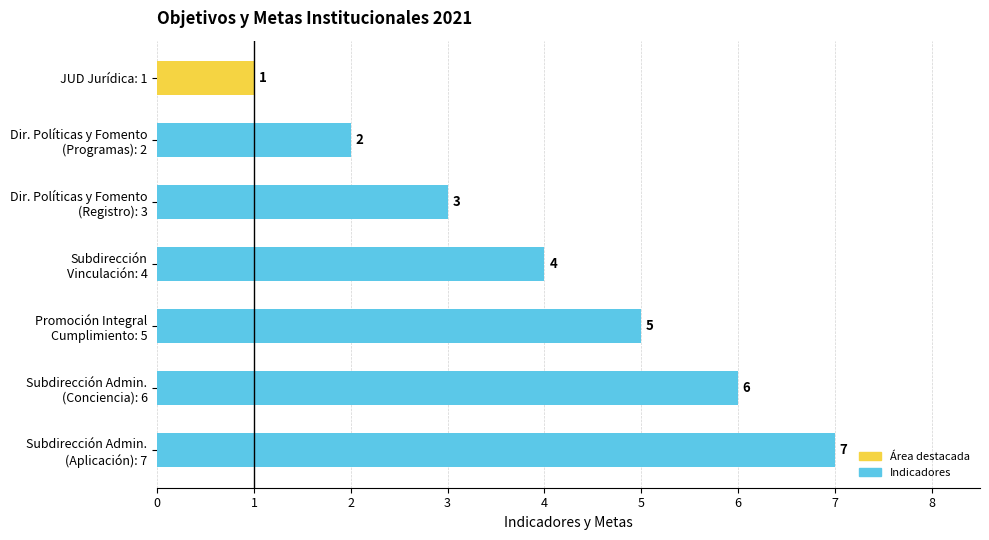

At which category does the chart reach its minimum across all series?

JUD Jurídica: 1